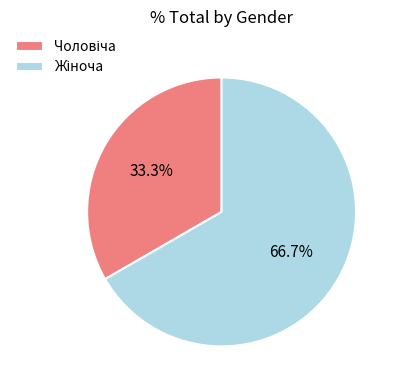

Is there a majority slice in this chart?

Yes